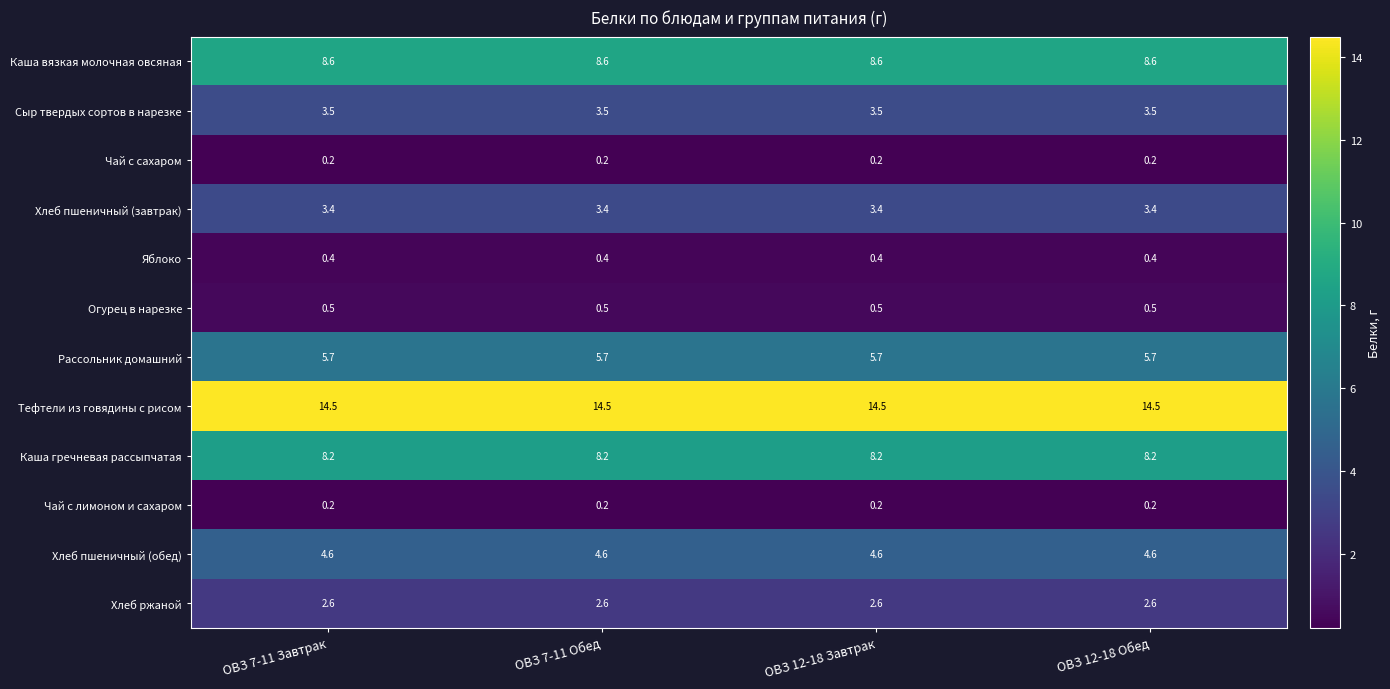

What is the total value across all series at ОВЗ 12-18 Обед?

52.4